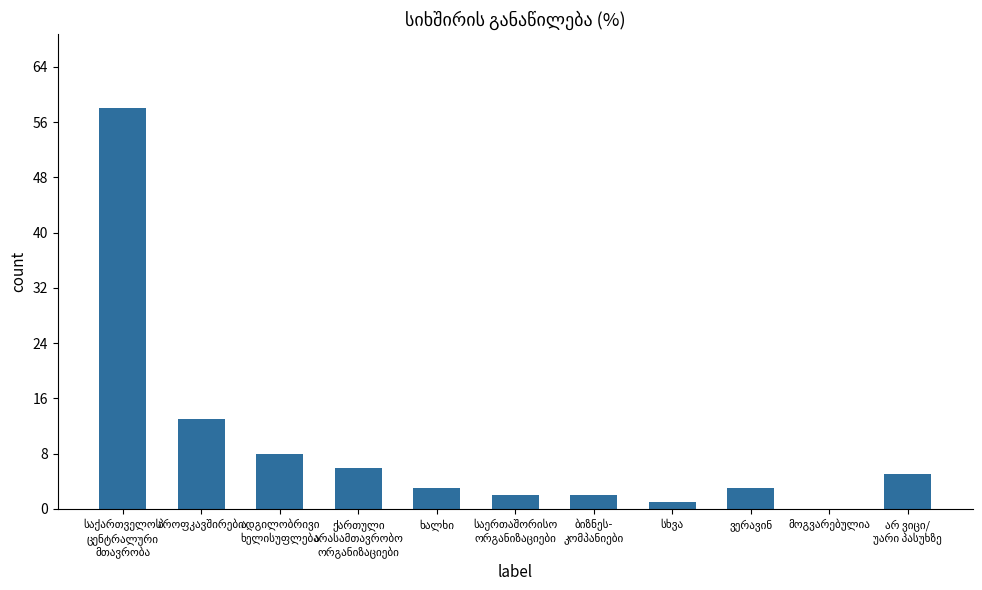

What is the maximum value shown in the chart?

58